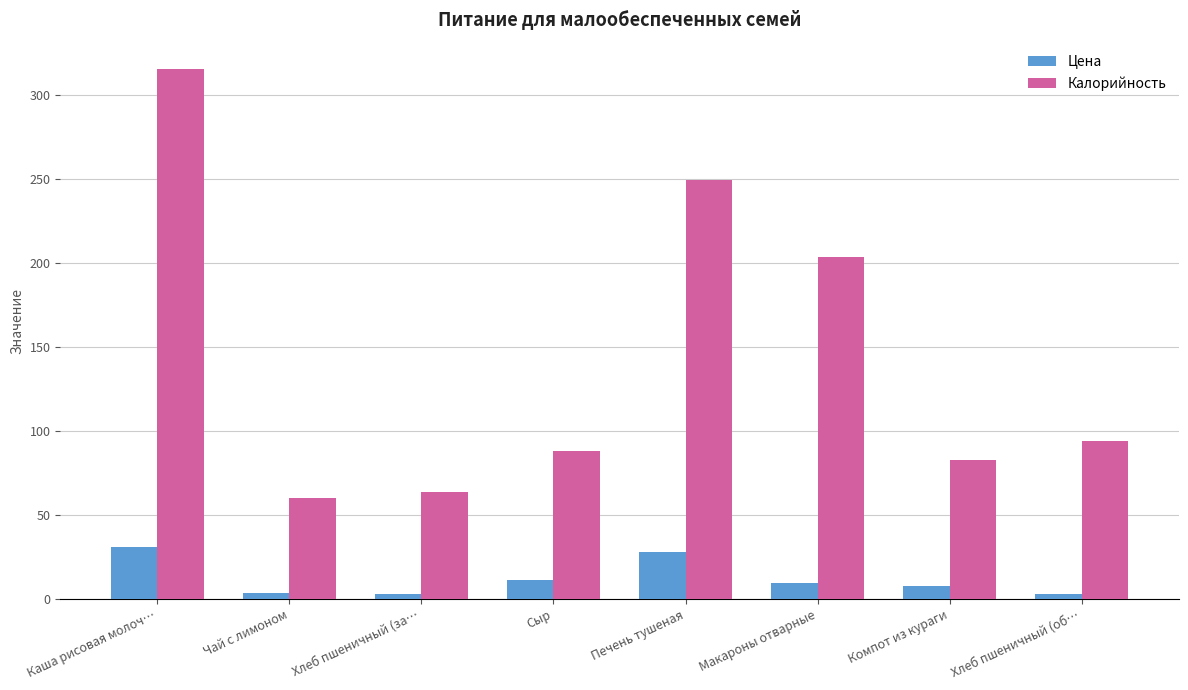

What is the label of the 2nd bar from the left?

Чай с лимоном